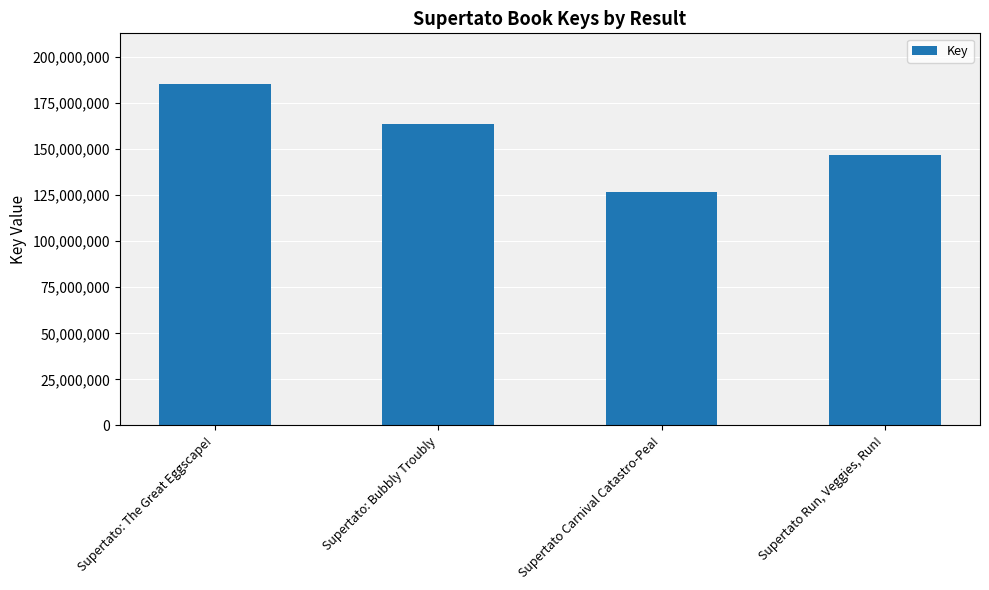

The chart shows a value of 34639929 at Supertato Run, Veggies, Run!. True or false?

False